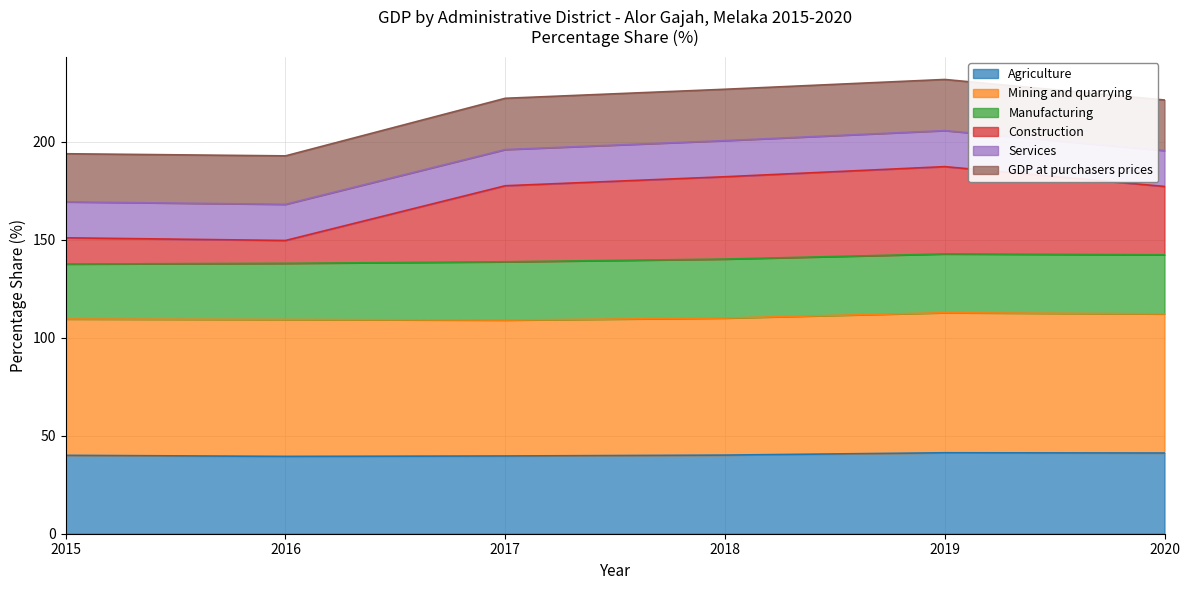

In Agriculture, how many points are higher than both neighbors (excluding endpoints)?

1